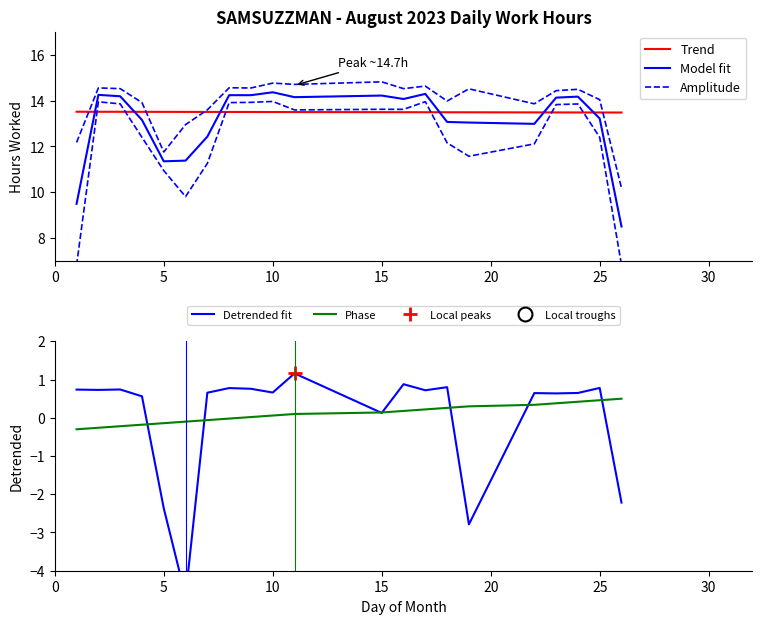

The value of Phase at 25 is 0.2. True or false?

False